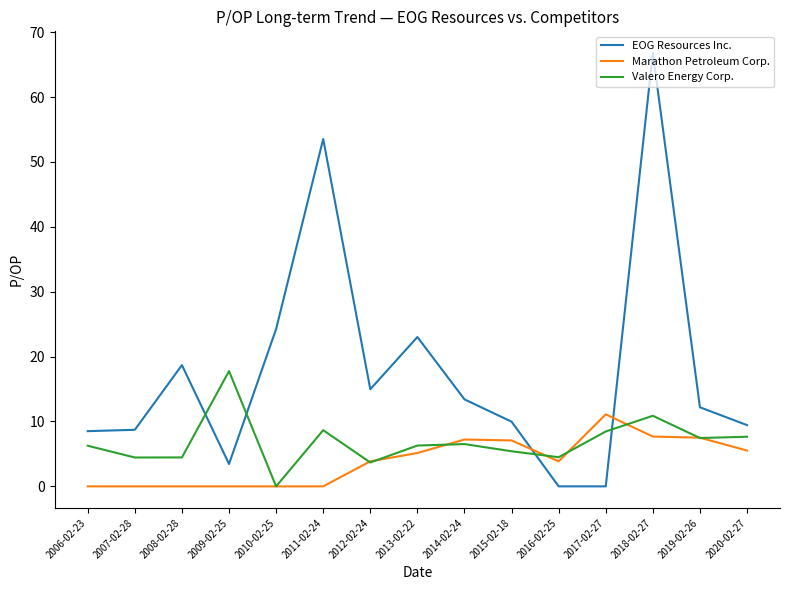

At which category is the sum across all series the highest?

2018-02-27